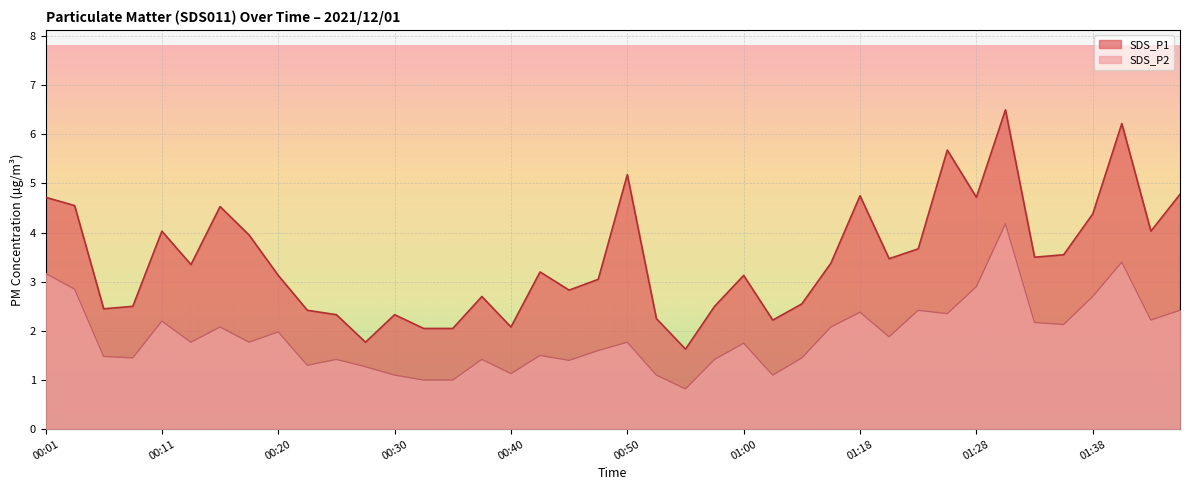

What is the label of the 12th point from the right?

01:18